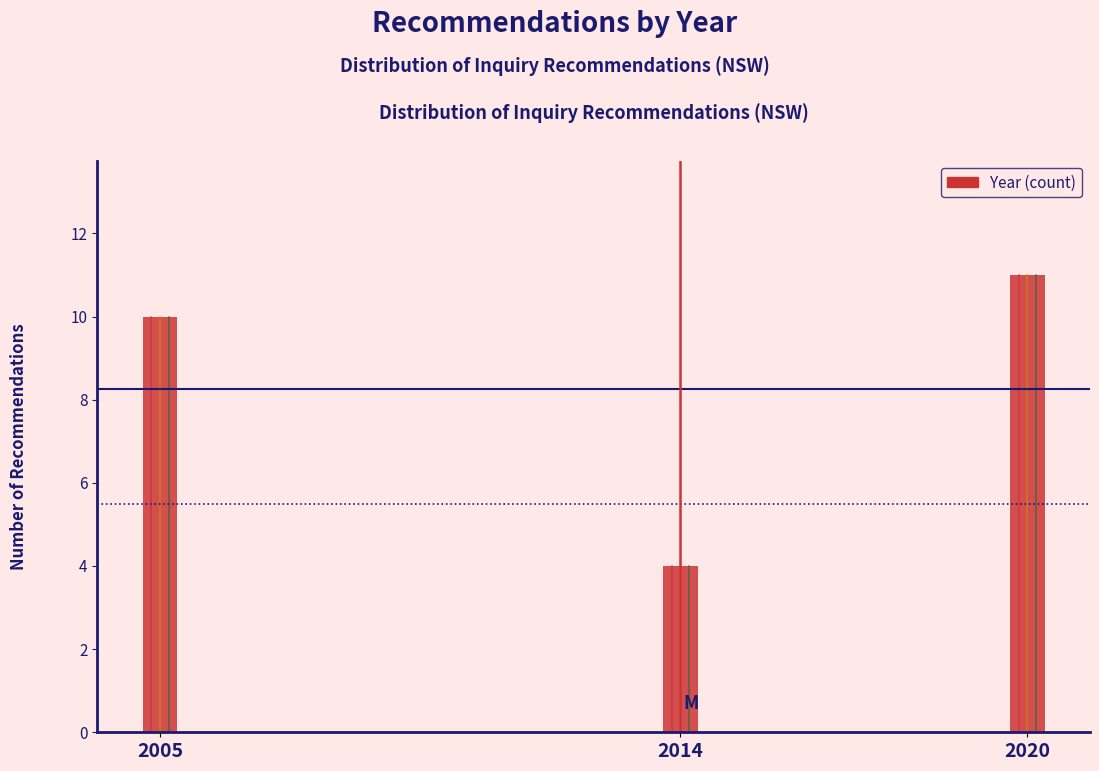

Reading left to right, extract all data points from this chart.

10	4	11